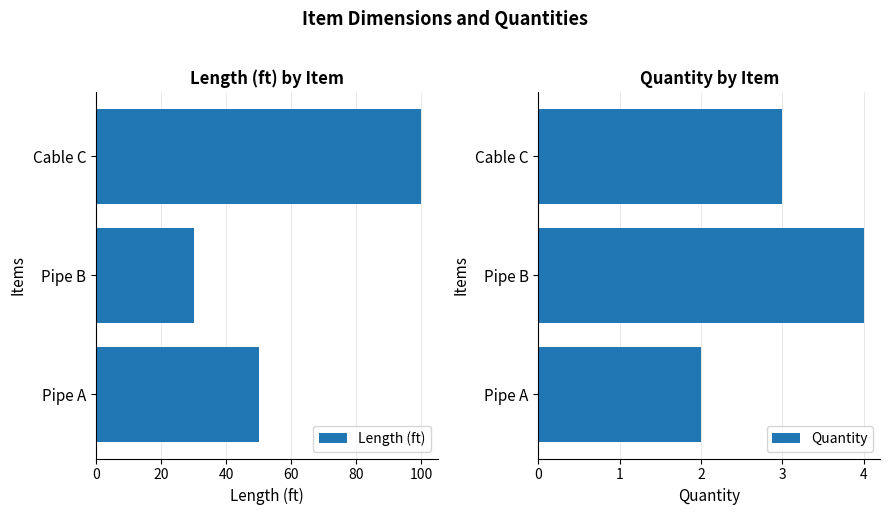

The Length (ft) series shows 30 at Pipe B. True or false?

True